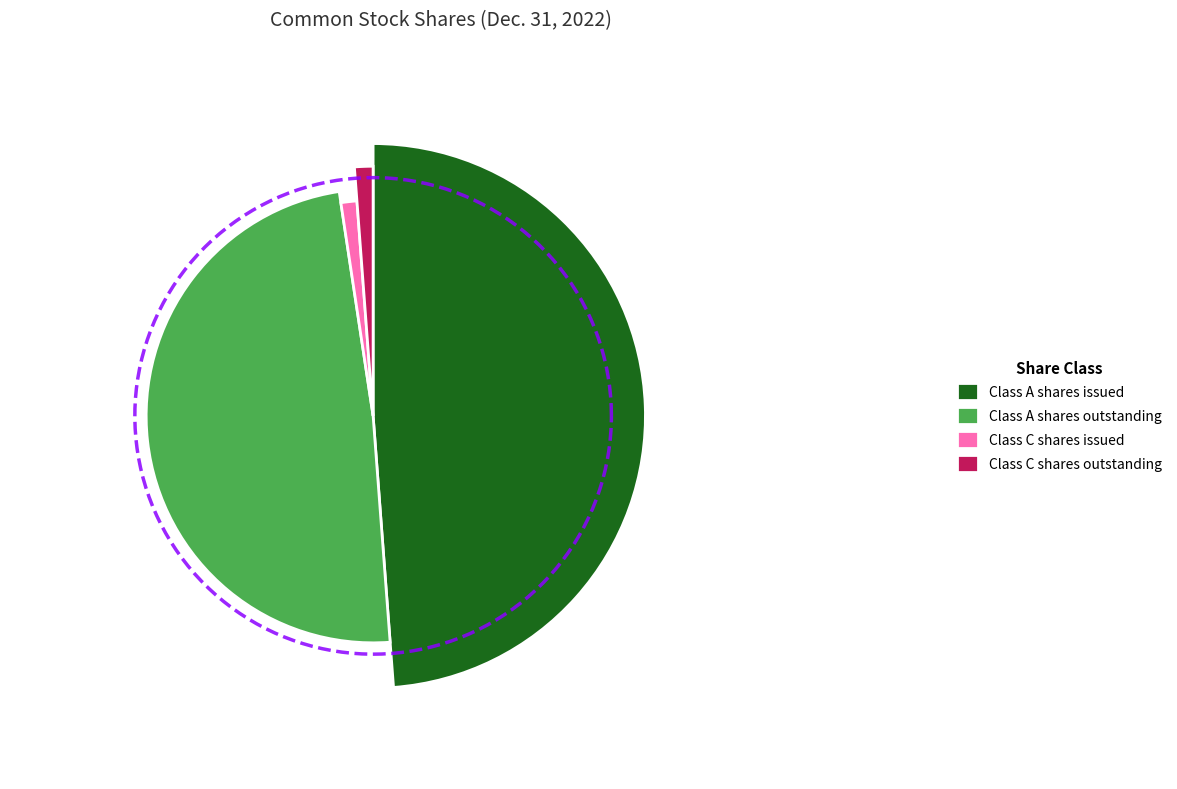

The Class A shares issued slice represents 49% of the pie. True or false?

True